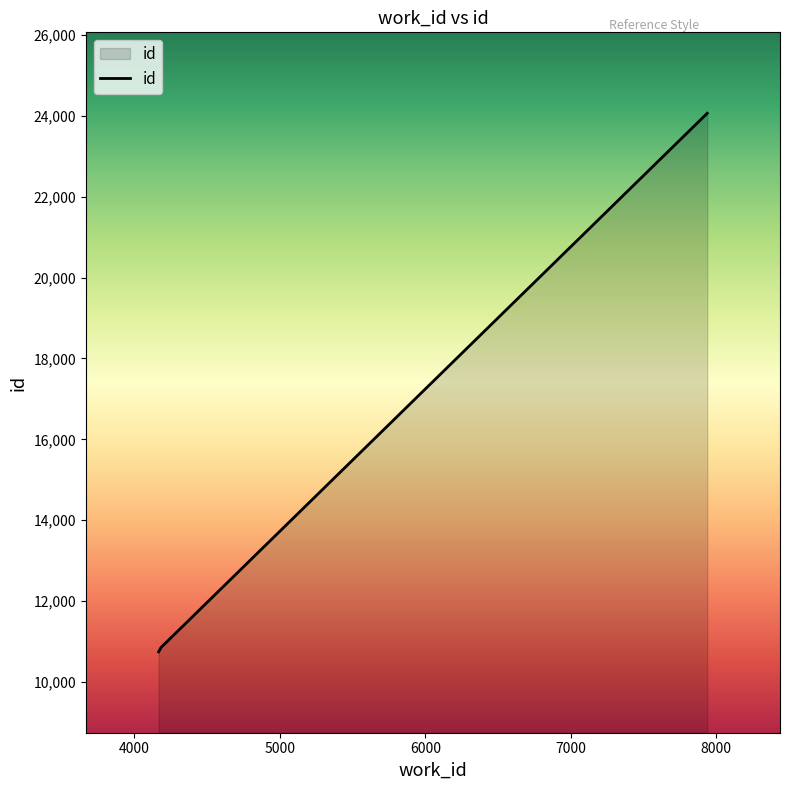

What is the greatest value displayed?

24060